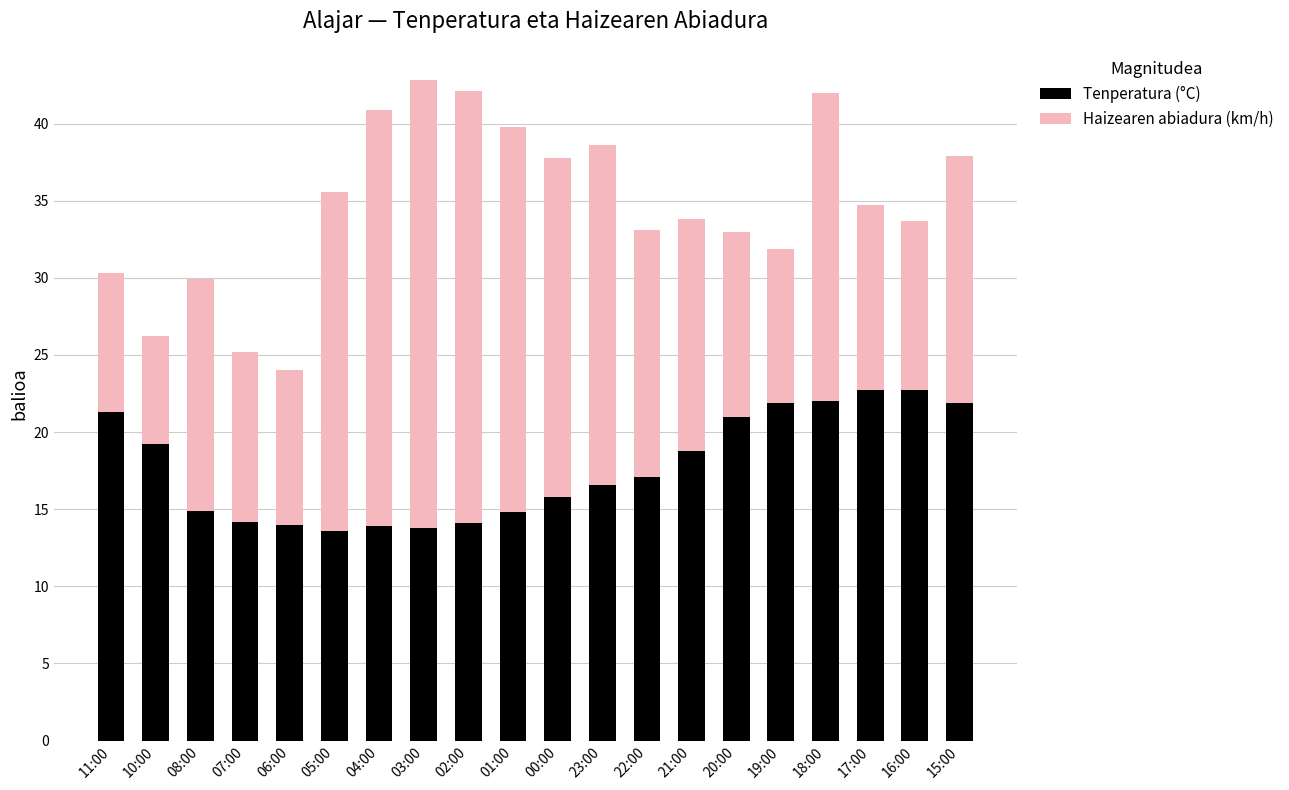

How many bars are there in total?

20